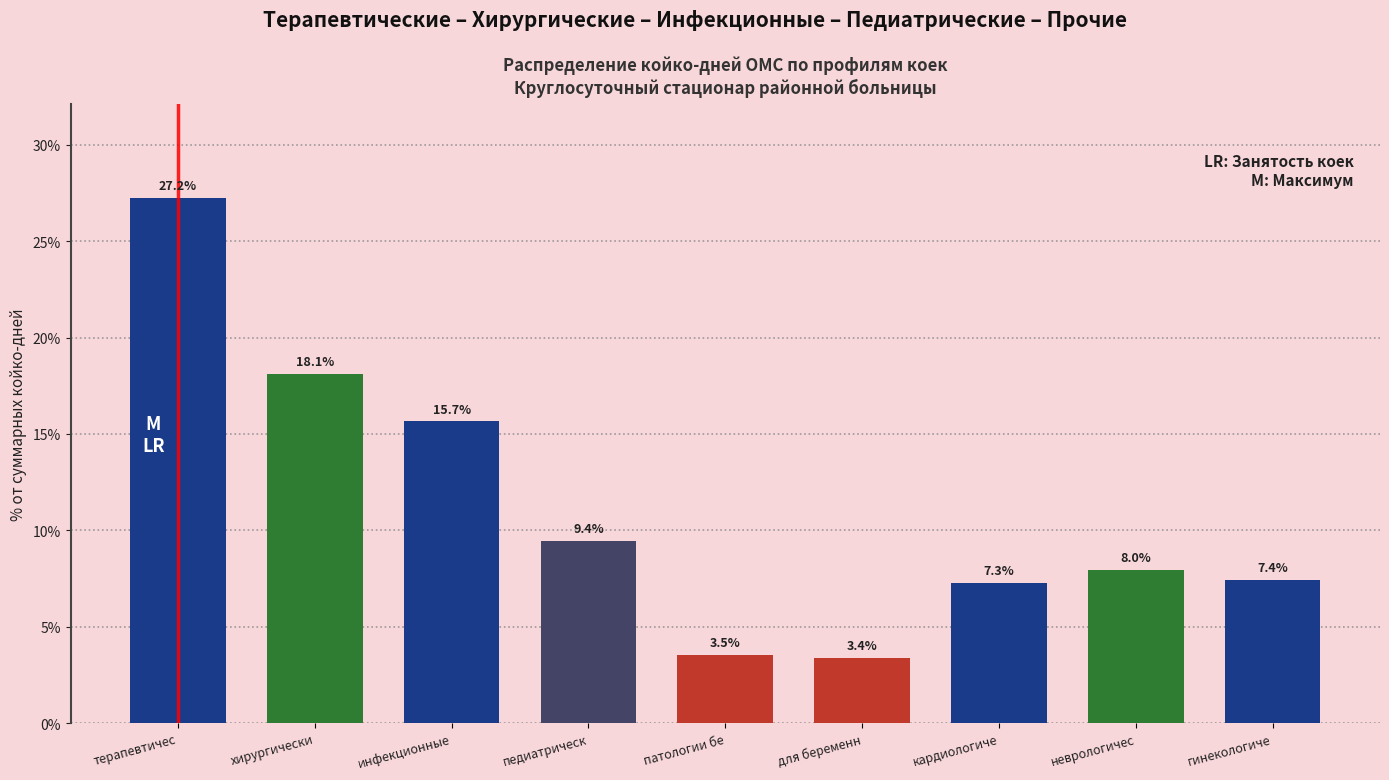

Reading left to right, transcribe all the data shown in this chart.

терапевтичес=27.2	хирургически=18.1	инфекционные=15.7	педиатрическ=9.4	патологии бе=3.5	для беременн=3.4	кардиологиче=7.3	неврологичес=8.0	гинекологиче=7.4